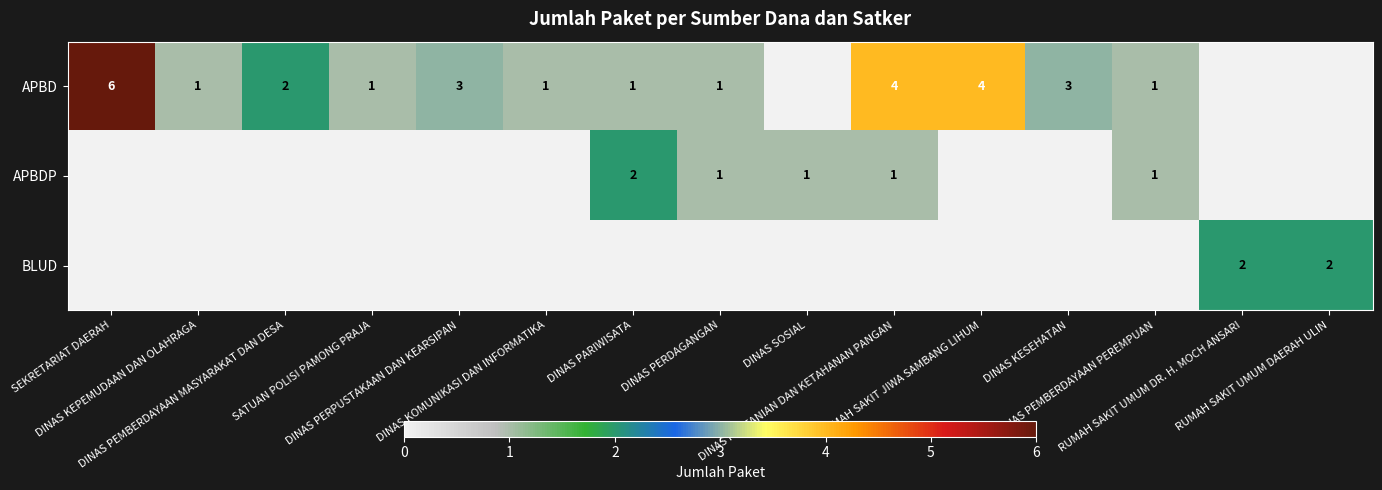

The APBDP series shows 0 at SATUAN POLISI PAMONG PRAJA. True or false?

True